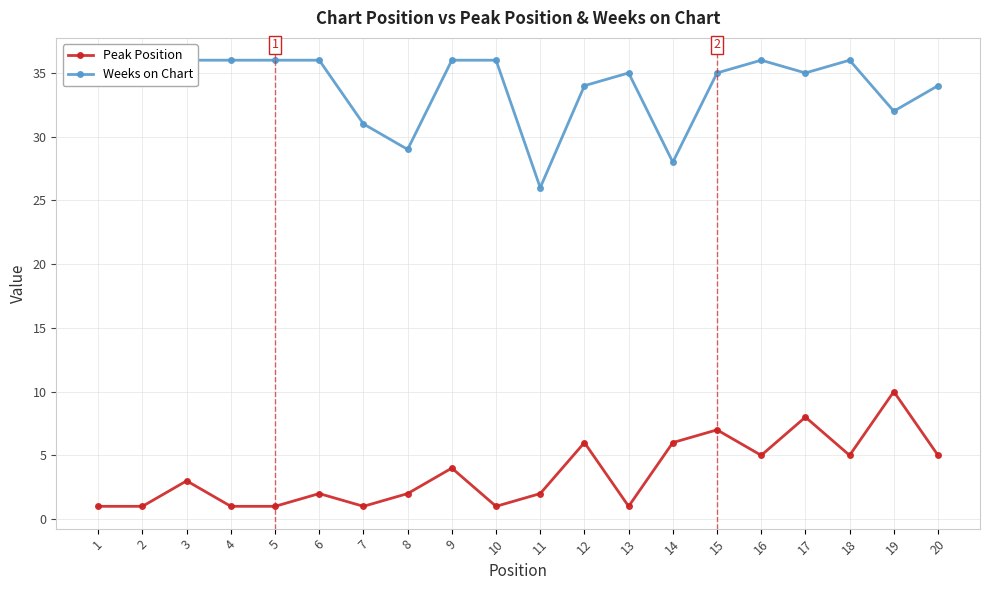

Reading left to right, transcribe all the data shown in this chart.

Peak Position: 1	1	3	1	1	2	1	2	4	1	2	6	1	6	7	5	8	5	10	5
Weeks on Chart: 36	36	36	36	36	36	31	29	36	36	26	34	35	28	35	36	35	36	32	34